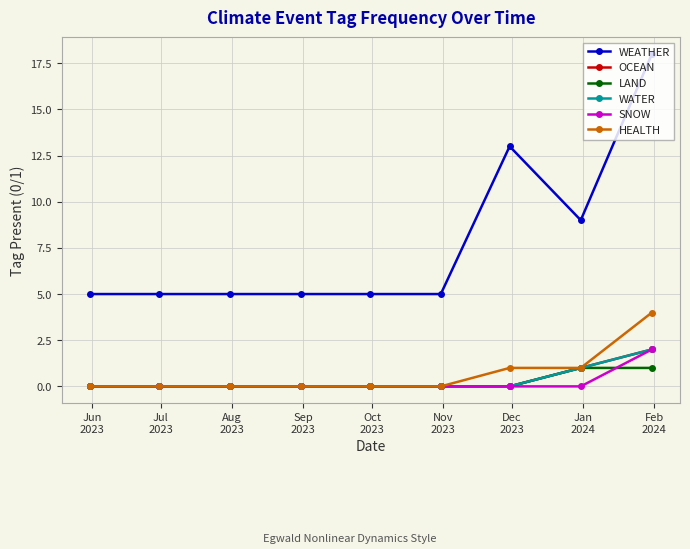

True or false: WEATHER has more than 1 interior local peaks.

False